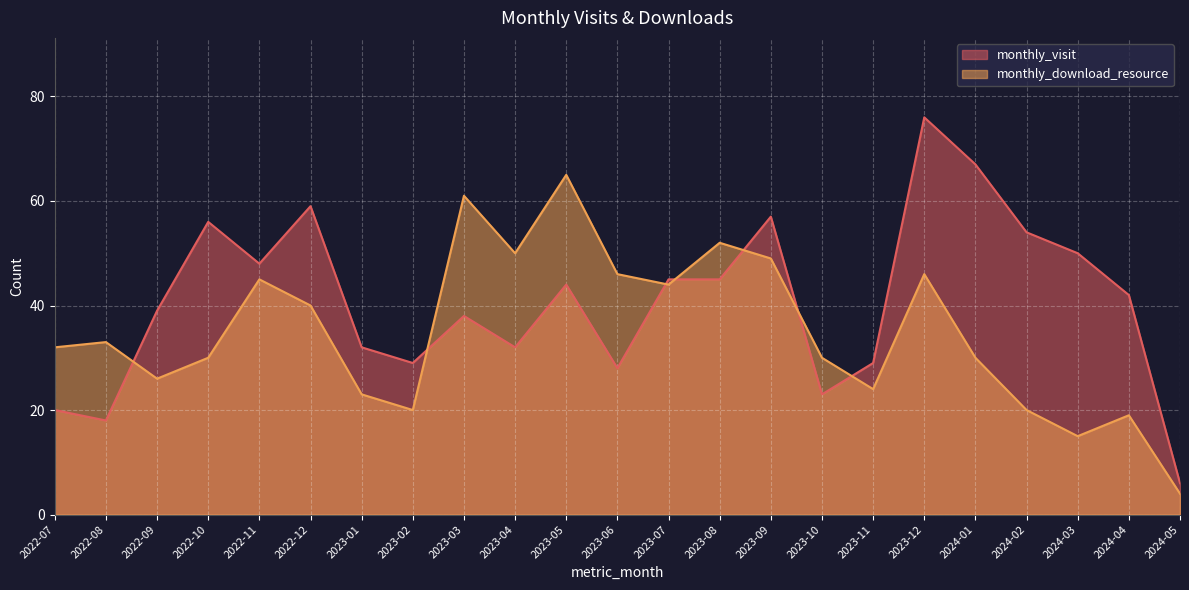

Reading left to right, transcribe all the data shown in this chart.

monthly_visit: 2022-07=20	2022-08=18	2022-09=39	2022-10=56	2022-11=48	2022-12=59	2023-01=32	2023-02=29	2023-03=38	2023-04=32	2023-05=44	2023-06=28	2023-07=45	2023-08=45	2023-09=57	2023-10=23	2023-11=29	2023-12=76	2024-01=67	2024-02=54	2024-03=50	2024-04=42	2024-05=6
monthly_download_resource: 2022-07=32	2022-08=33	2022-09=26	2022-10=30	2022-11=45	2022-12=40	2023-01=23	2023-02=20	2023-03=61	2023-04=50	2023-05=65	2023-06=46	2023-07=44	2023-08=52	2023-09=49	2023-10=30	2023-11=24	2023-12=46	2024-01=30	2024-02=20	2024-03=15	2024-04=19	2024-05=4